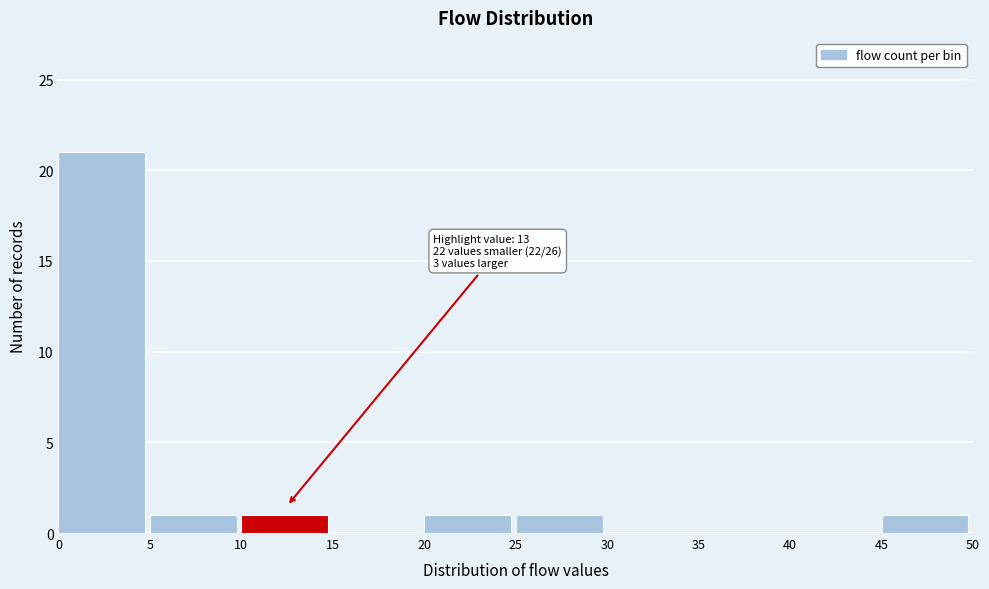

Over which range of the x-axis is the bar tallest?

0 to 5